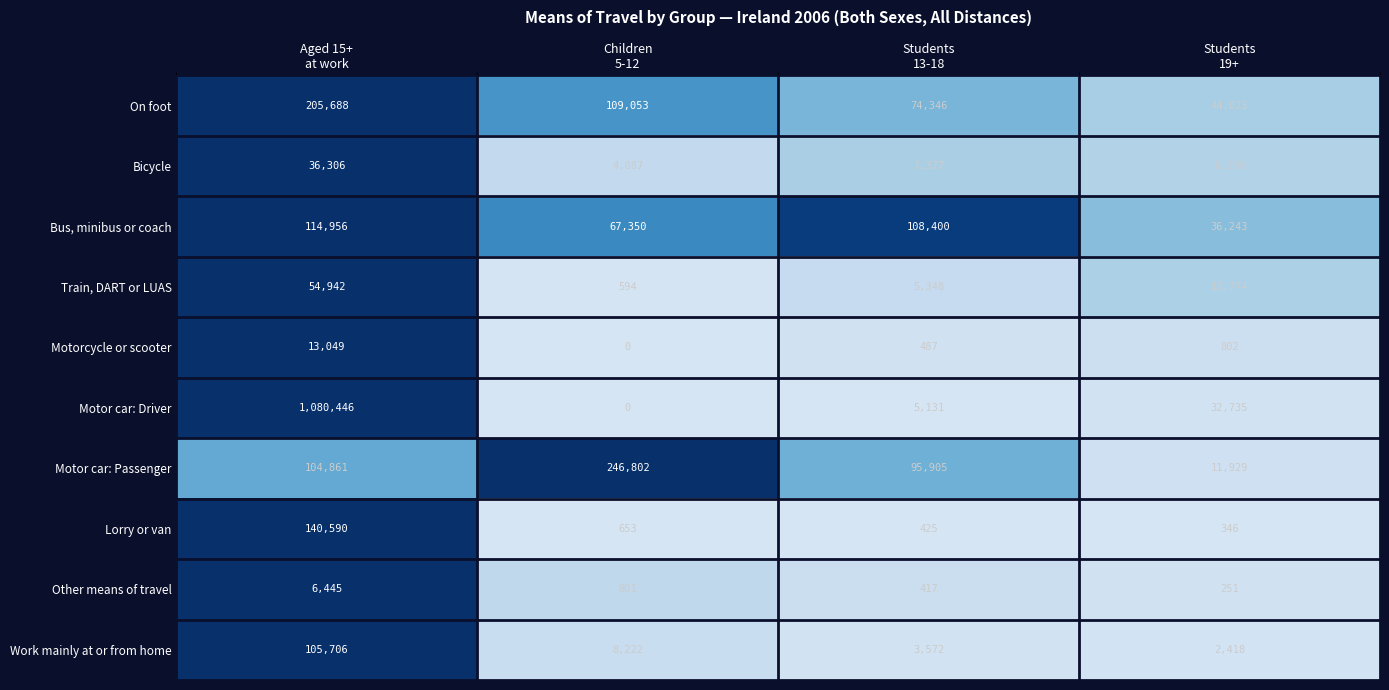

What is the sum of all On foot values?

433110